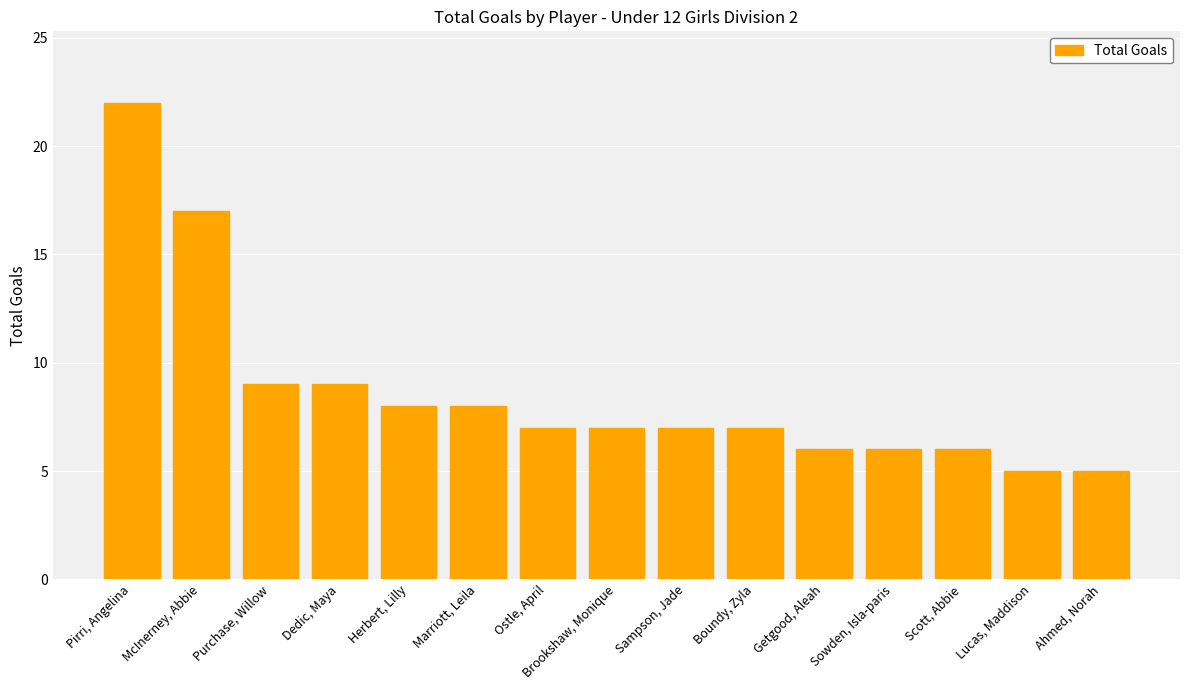

Are the bars horizontal?

No